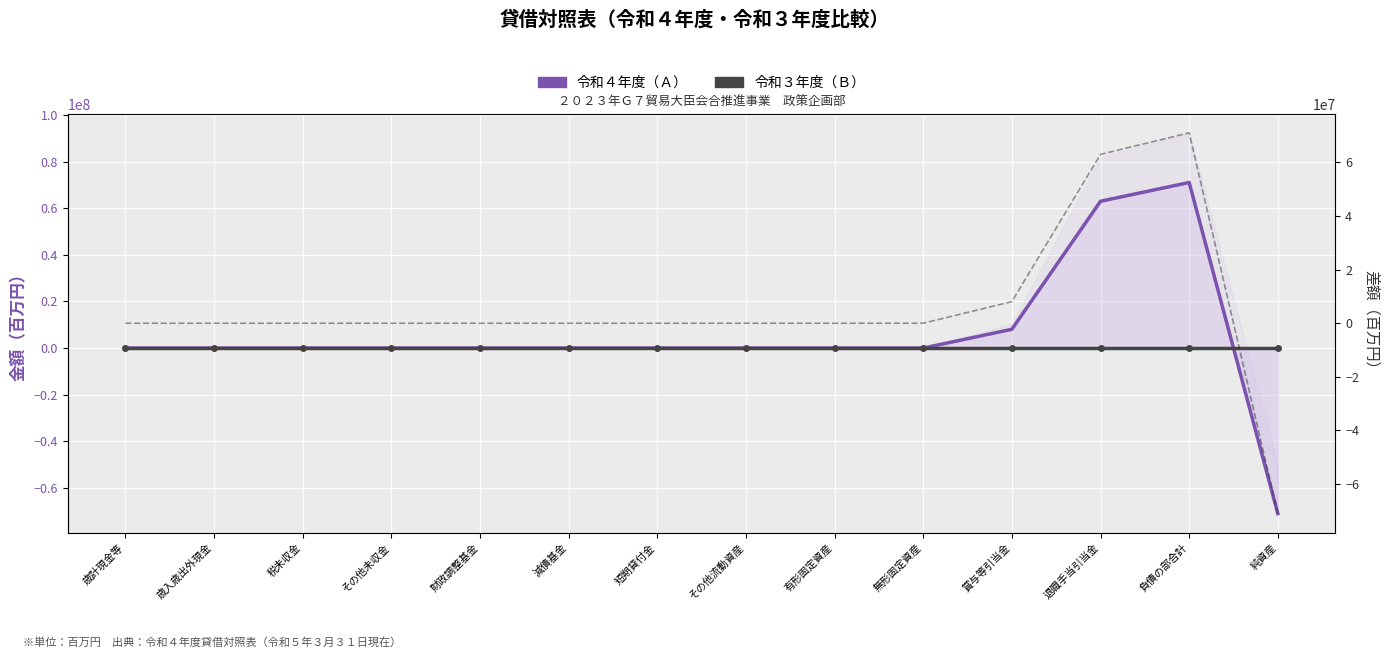

True or false: 令和４年度（Ａ） has more than 1 points higher than both neighbors.

False